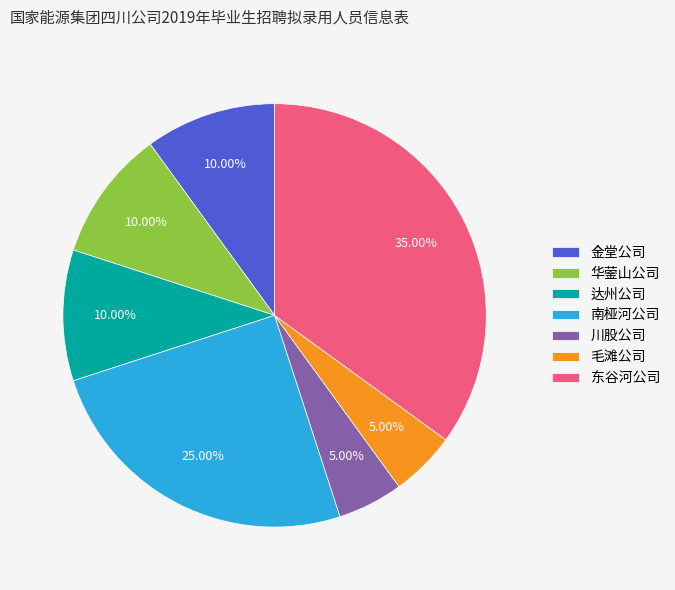

Is there a majority slice in this chart?

No